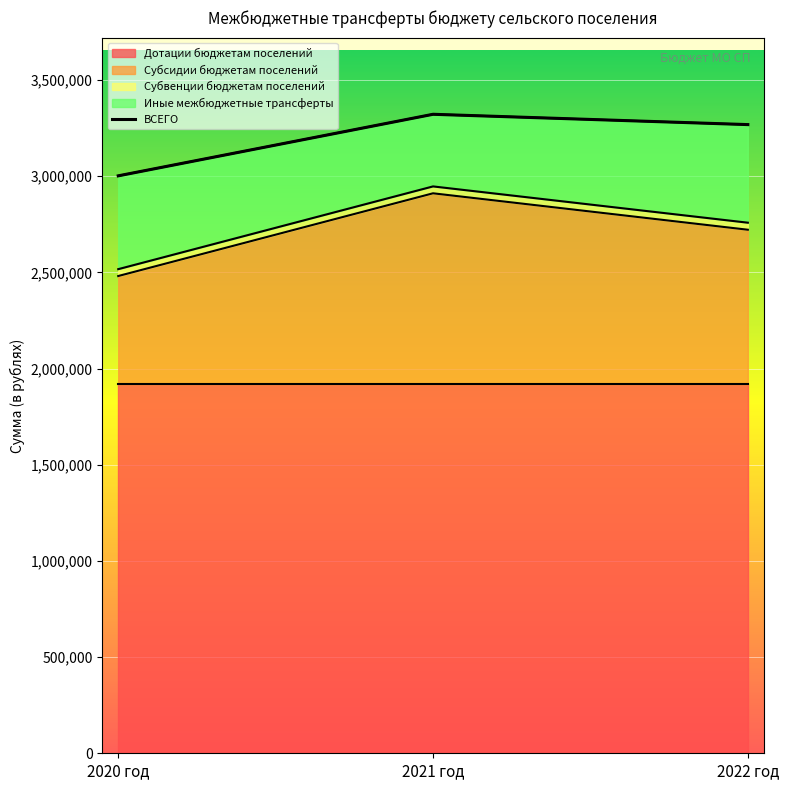

Is it true that the value at 2021 год is 1483386.4?

False